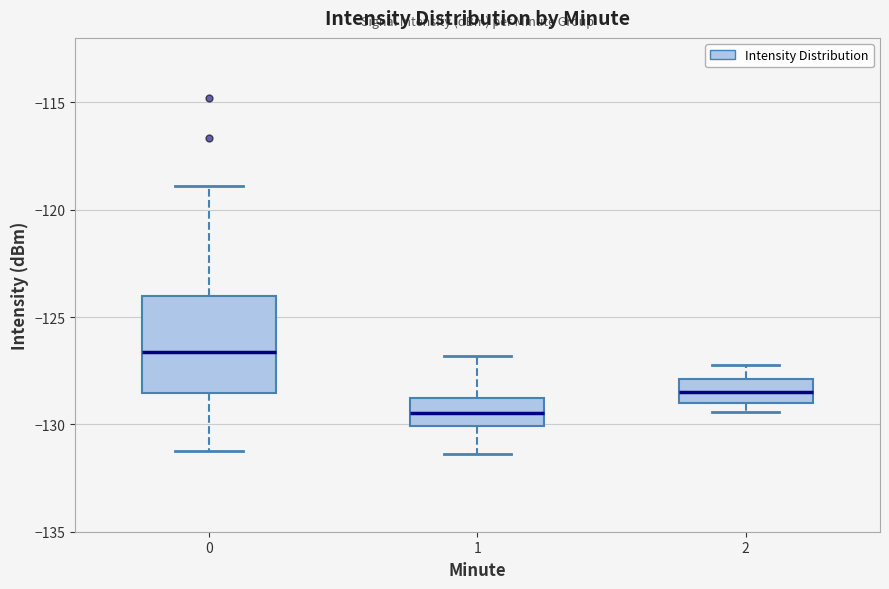

Reading left to right, read every box against the y-axis: the position of its median line, the range the box covers, and the ends of its whiskers. The values are not printed on the chart, so give them approximately, as read against the axis.

0: median -126.5, box -128.5 to -124.0, whiskers -131.0 to -119.0
1: median -129.5, box -130.0 to -129.0, whiskers -131.5 to -127.0
2: median -128.5, box -129.0 to -128.0, whiskers -129.5 to -127.0